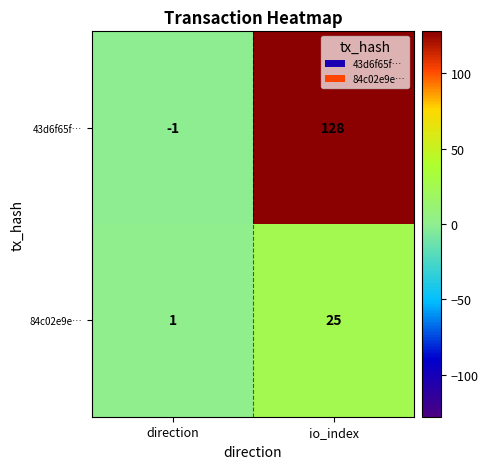

The 84c02e9e… series shows 33 at io_index. True or false?

False